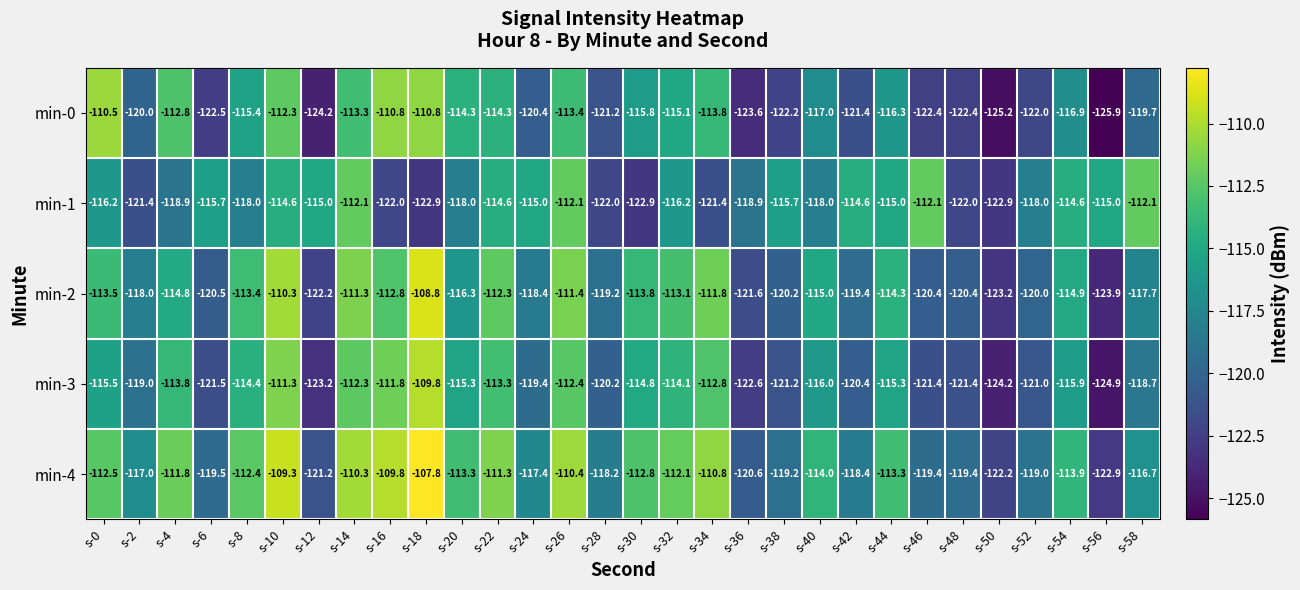

Is it true that min-3 equals -121.2 at s-38?

True